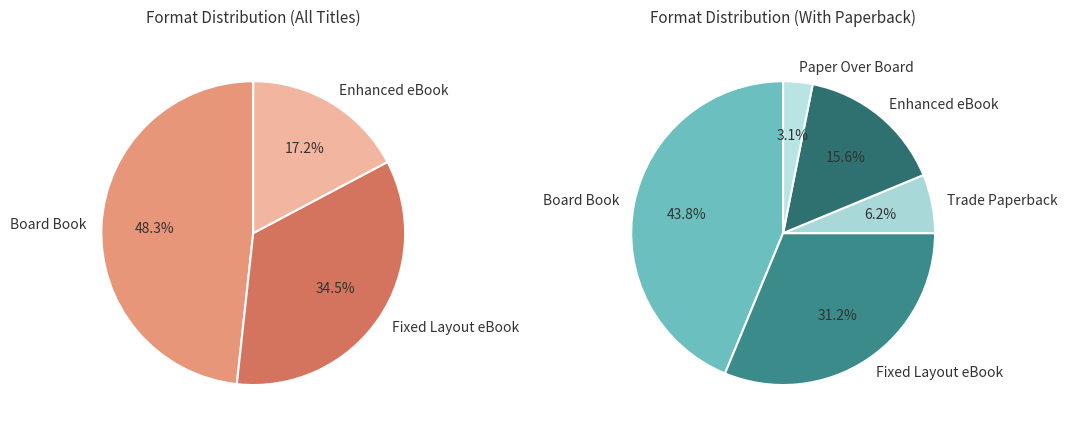

Which has a higher value, Paper Over Board or Enhanced eBook?

Enhanced eBook